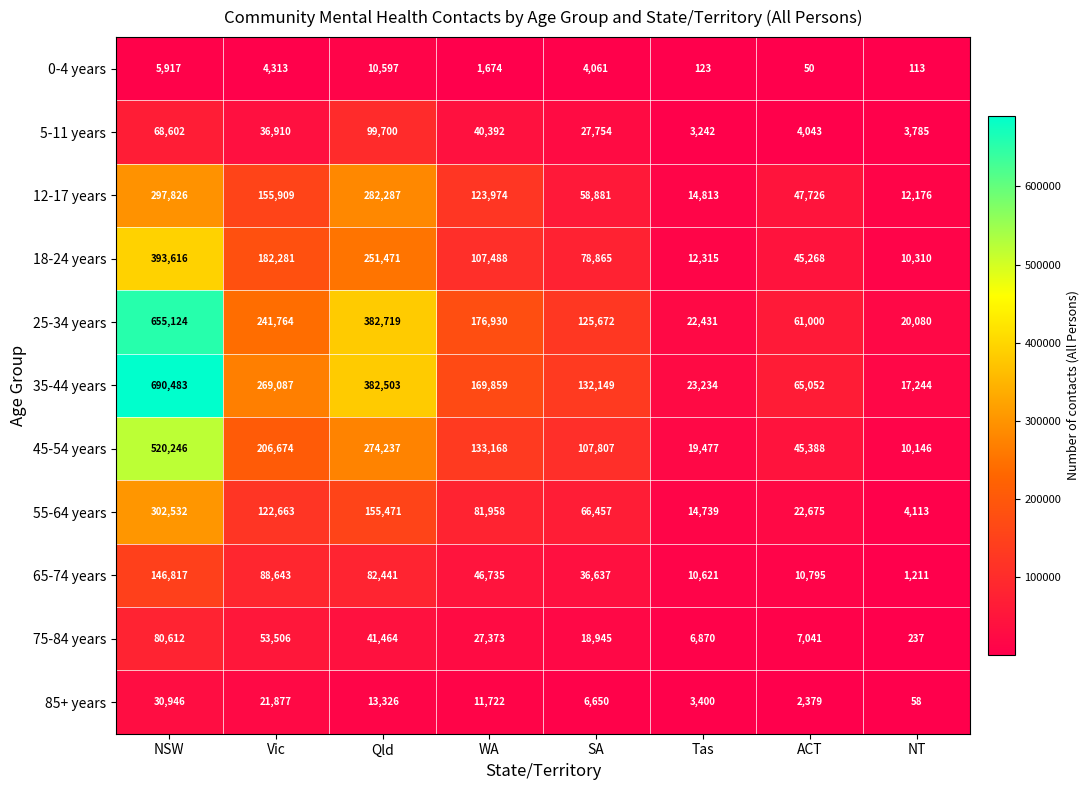

Which series has the widest spread of values?

35-44 years